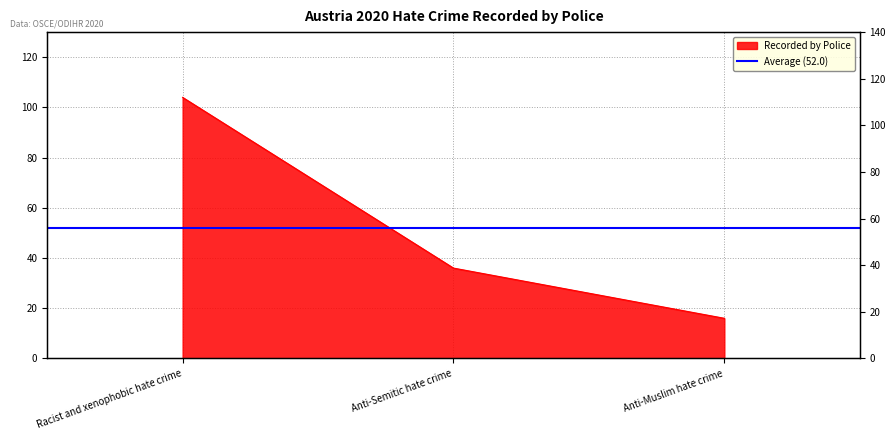

Which has a higher value, Racist and xenophobic hate crime or Anti-Semitic hate crime?

Racist and xenophobic hate crime